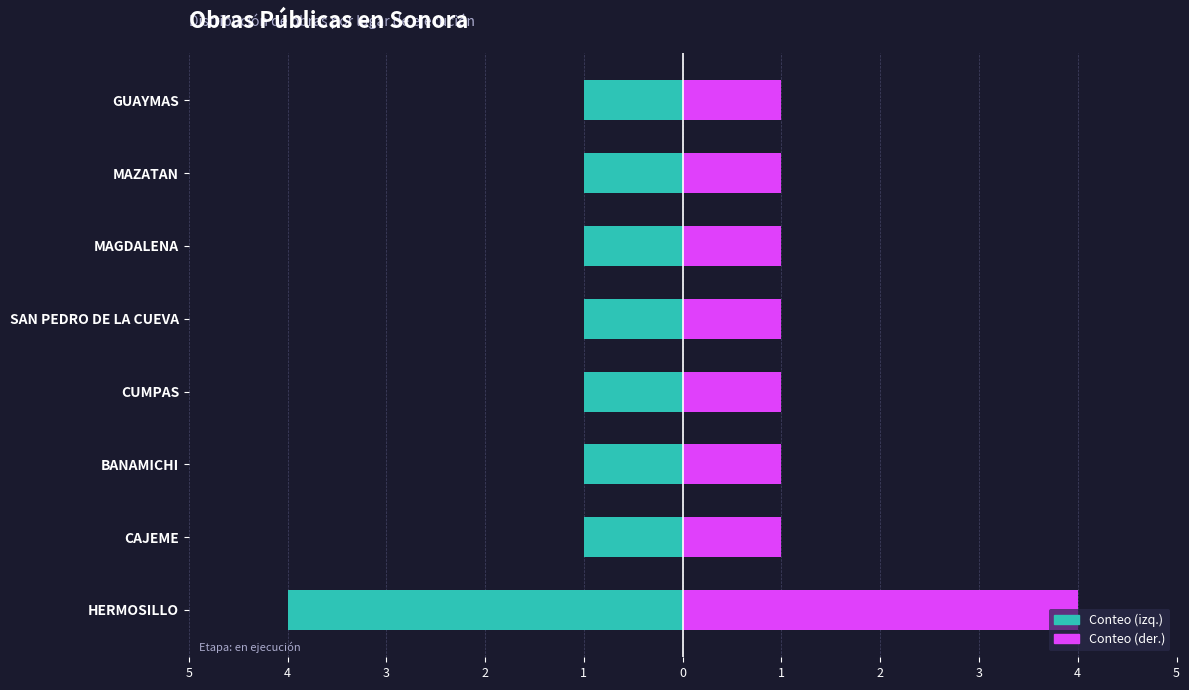

Is the value of Obras (izquierda) at CAJEME greater than the value of Obras (derecha) at MAZATAN?

No